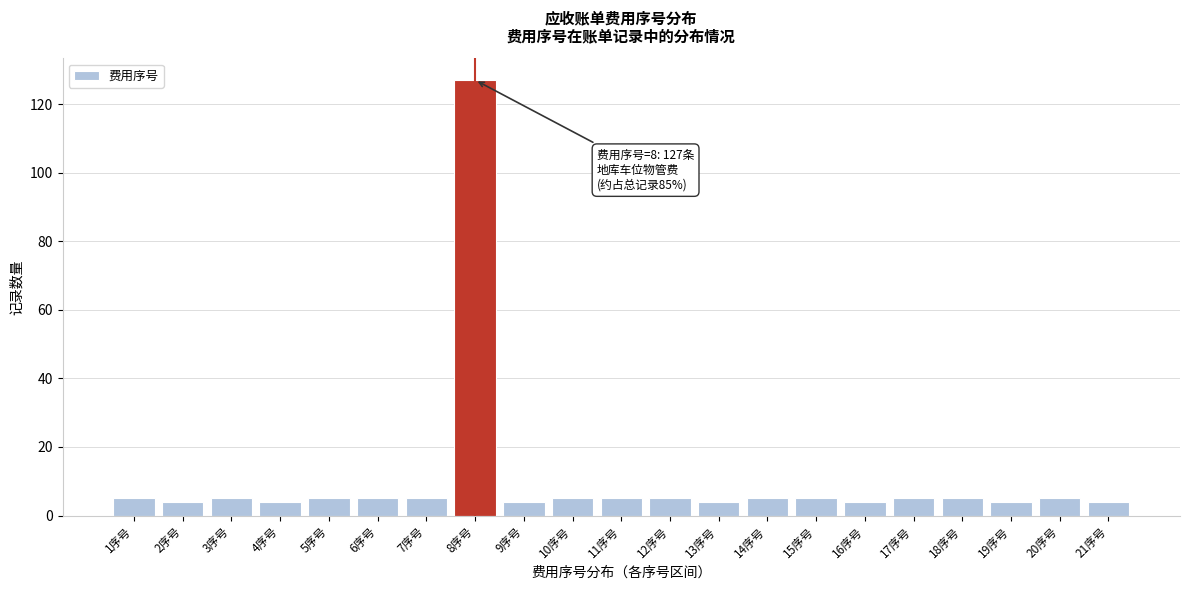

Reading left to right, extract all data points from this chart.

1序号=5	2序号=4	3序号=5	4序号=4	5序号=5	6序号=5	7序号=5	8序号=127	9序号=4	10序号=5	11序号=5	12序号=5	13序号=4	14序号=5	15序号=5	16序号=4	17序号=5	18序号=5	19序号=4	20序号=5	21序号=4